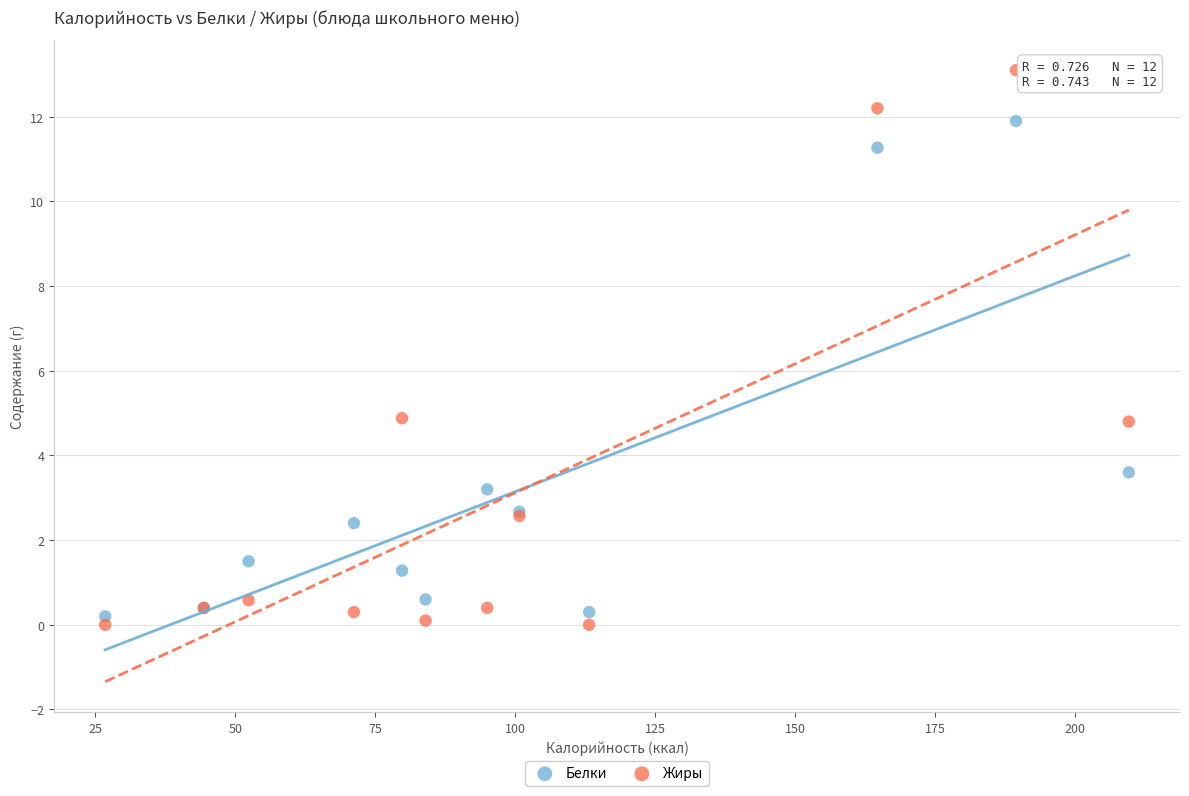

Which series reaches the maximum Y coordinate?

Жиры